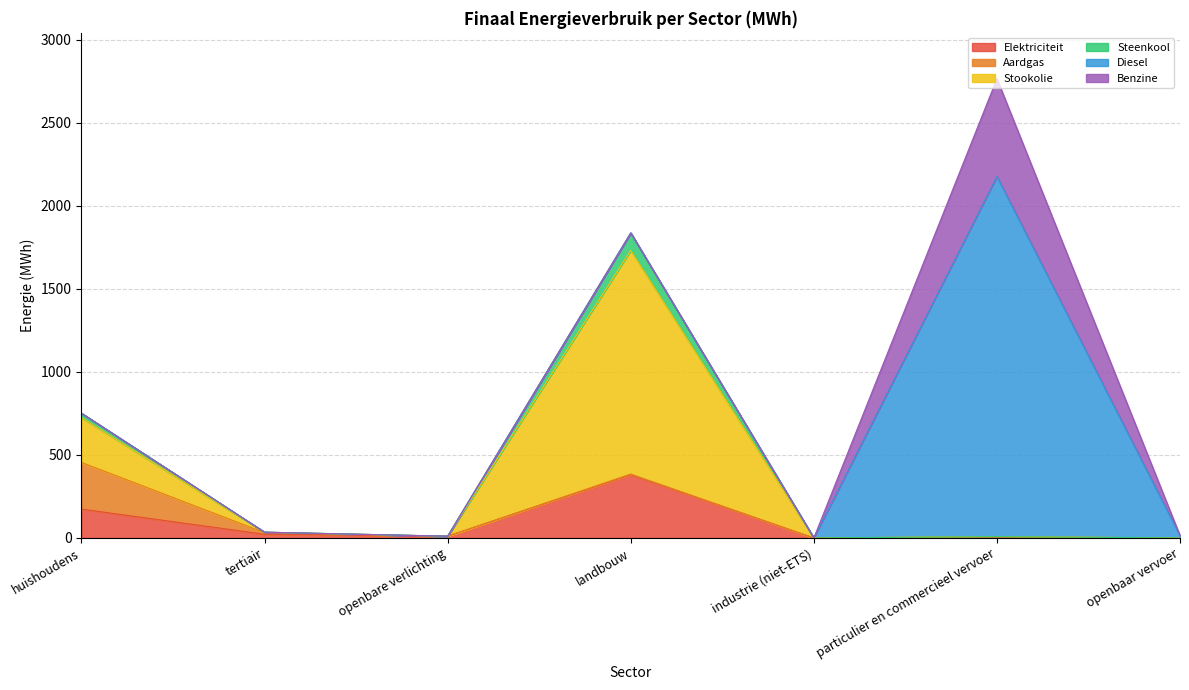

Reading left to right, what are all the values shown in this chart?

Elektriciteit: huishoudens=173.7	tertiair=22.4	openbare verlichting=10.6	landbouw=381.1	industrie (niet-ETS)=0.0	particulier en commercieel vervoer=1.8	openbaar vervoer=0.0
Aardgas: huishoudens=281.2	tertiair=9.6	openbare verlichting=0.0	landbouw=3.7	industrie (niet-ETS)=0.0	particulier en commercieel vervoer=6.3	openbaar vervoer=0.0
Stookolie: huishoudens=269.8	tertiair=2.7	openbare verlichting=0.0	landbouw=1346.8	industrie (niet-ETS)=0.0	particulier en commercieel vervoer=0.0	openbaar vervoer=0.0
Steenkool: huishoudens=26.3	tertiair=0.0	openbare verlichting=0.0	landbouw=105.0	industrie (niet-ETS)=0.0	particulier en commercieel vervoer=0.0	openbaar vervoer=0.0
Diesel: huishoudens=0.0	tertiair=0.0	openbare verlichting=0.0	landbouw=0.0	industrie (niet-ETS)=0.0	particulier en commercieel vervoer=2169.1	openbaar vervoer=14.0
Benzine: huishoudens=0.0	tertiair=0.0	openbare verlichting=0.0	landbouw=0.0	industrie (niet-ETS)=0.0	particulier en commercieel vervoer=587.7	openbaar vervoer=0.0